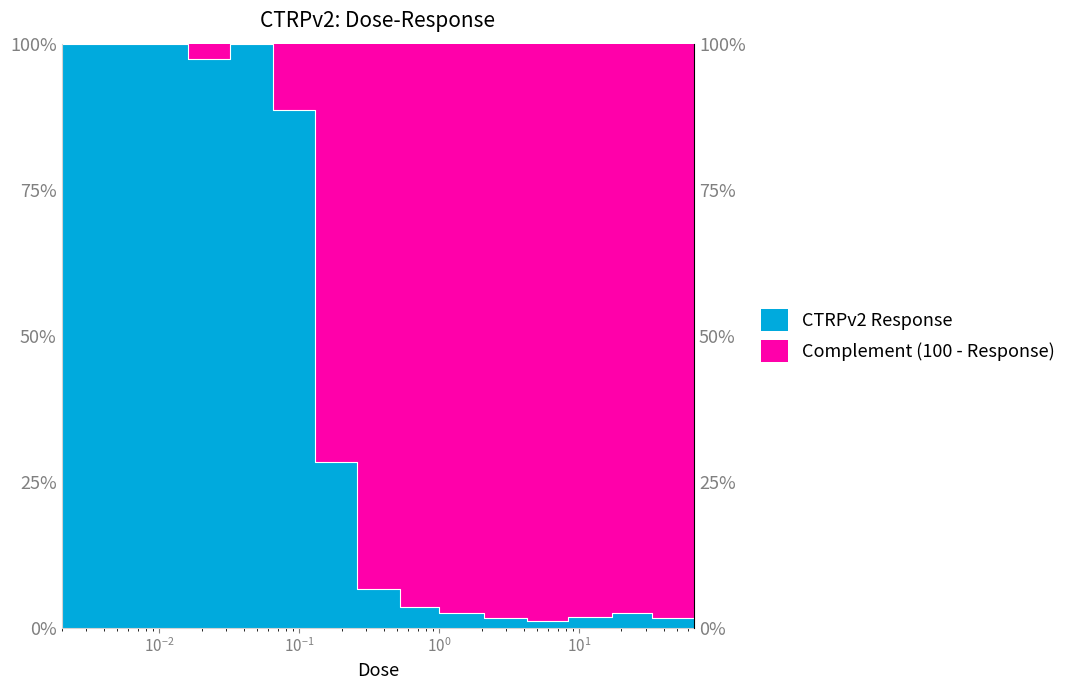

Where is the first local maximum?

0.032